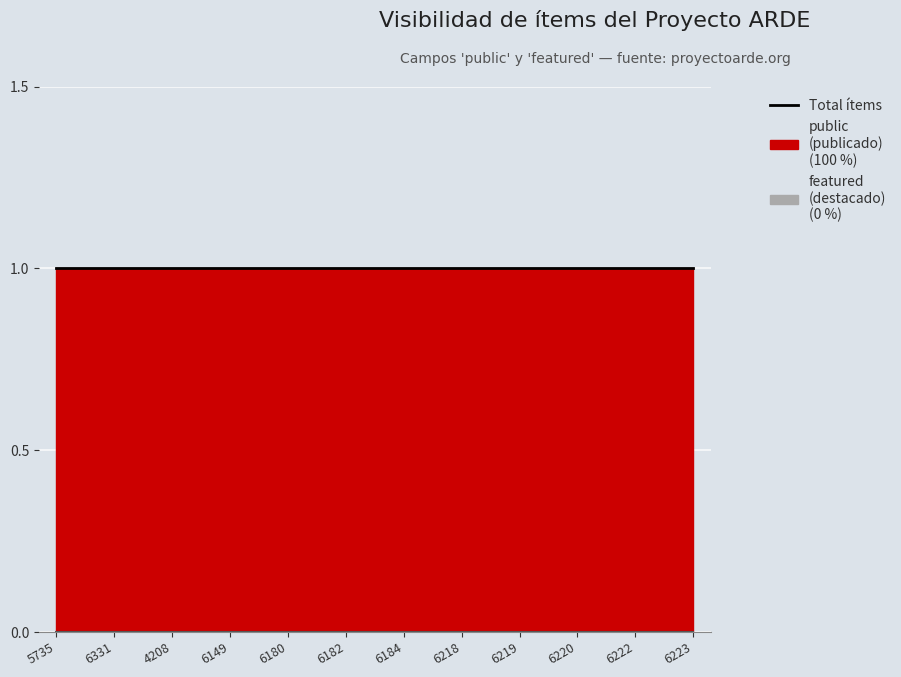

True or false: featured has a value of 0 at 6222.

True